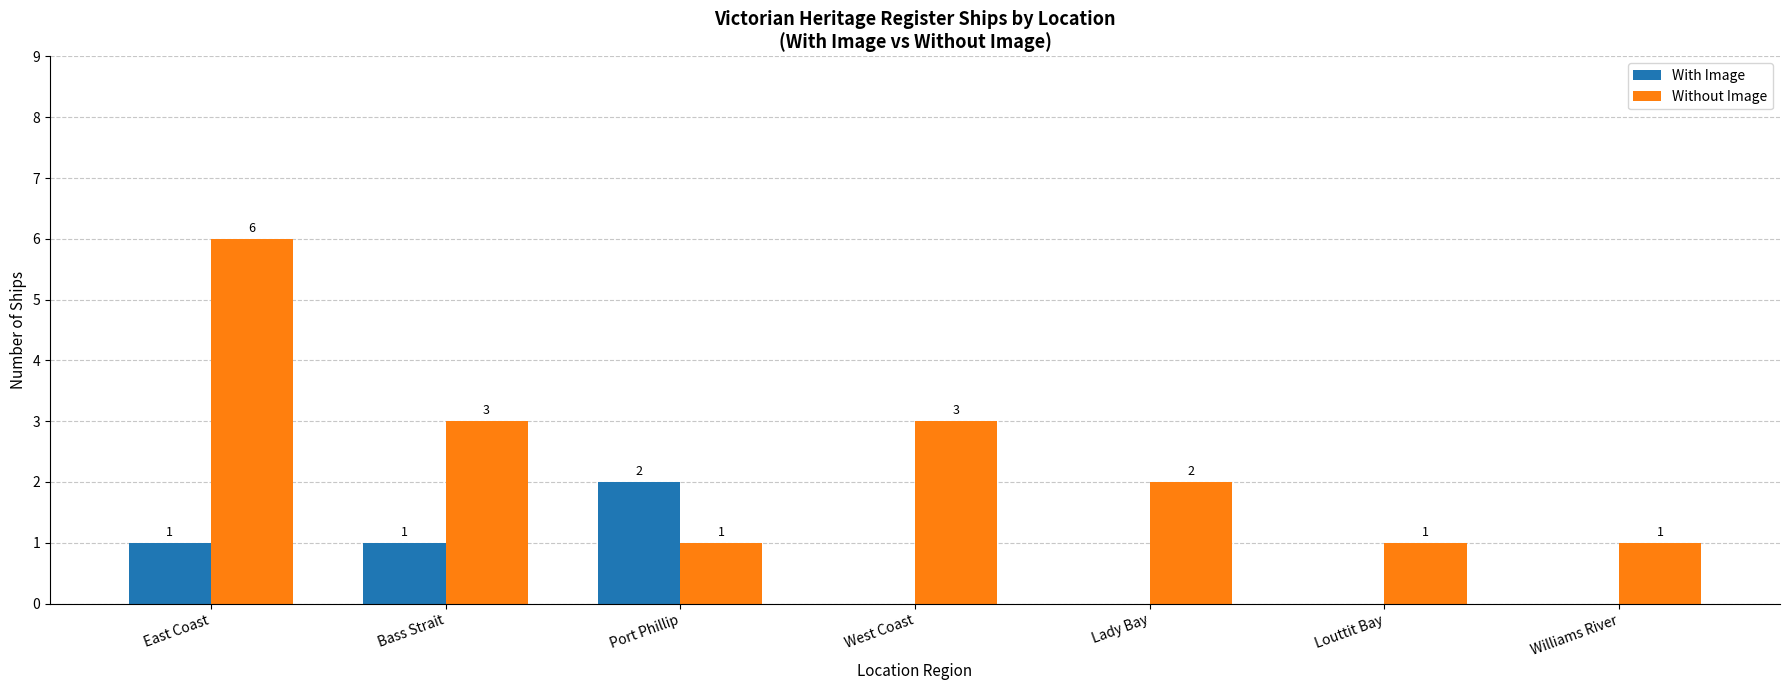

What is the approximate value of Without Image at Bass Strait?

3